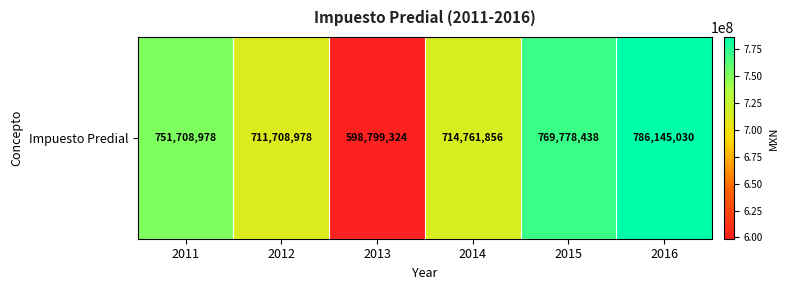

How many series are shown in this chart?

1